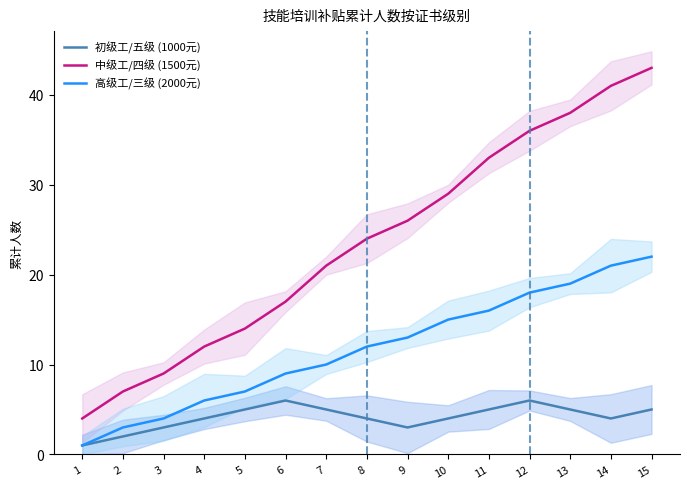

Rank the series by their average value, from lowest to highest.

初级工/五级 (1000元), 高级工/三级 (2000元), 中级工/四级 (1500元)